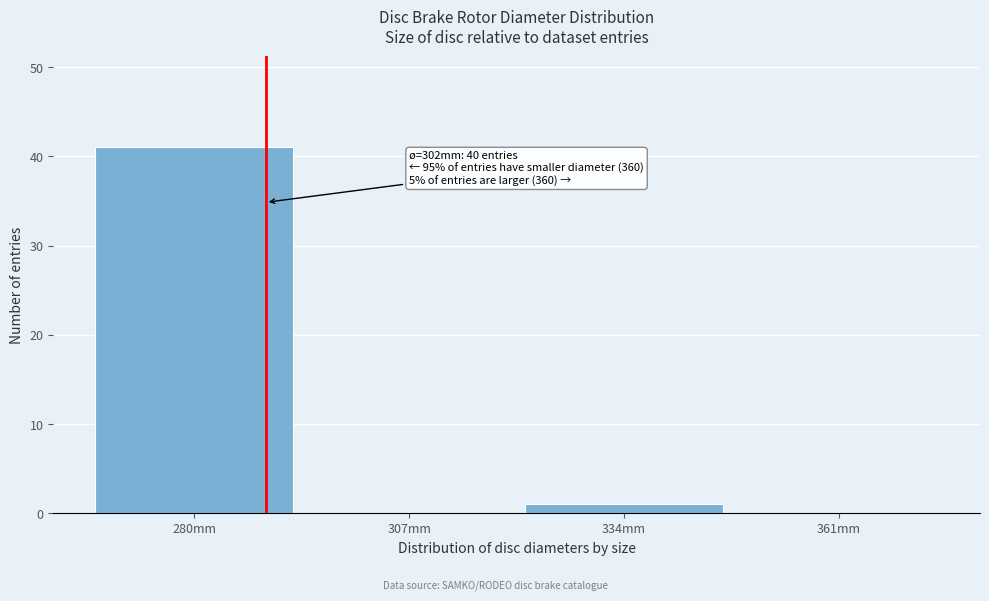

Reading left to right, transcribe all the data shown in this chart.

280mm=41	307mm=0	334mm=1	361mm=0